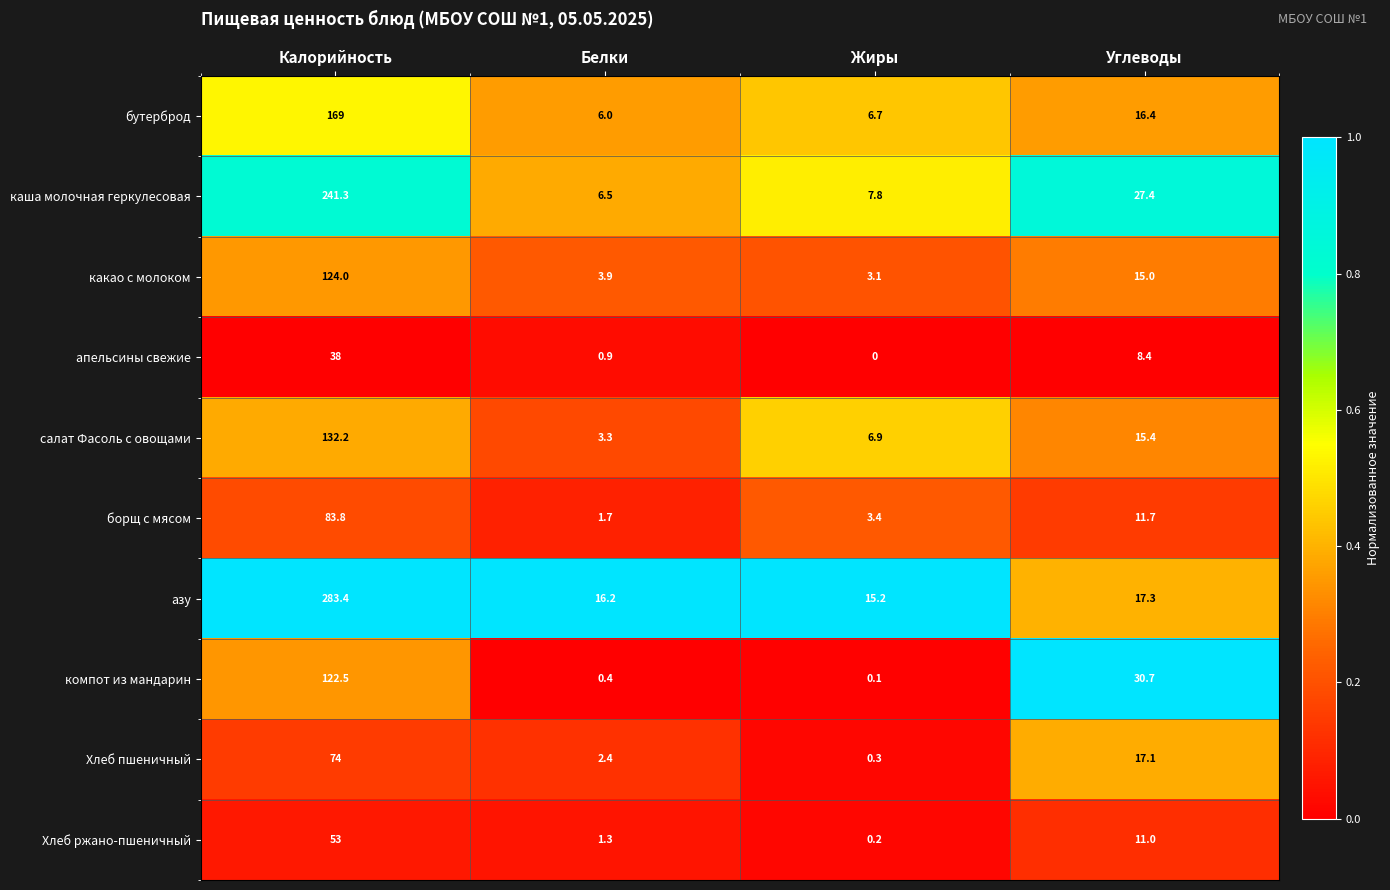

At Калорийность, list the series in order from smallest to largest.

апельсины свежие, Хлеб ржано-пшеничный, Хлеб пшеничный, борщ с мясом, компот из мандарин, какао с молоком, салат Фасоль с овощами, бутерброд, каша молочная геркулесовая, азу